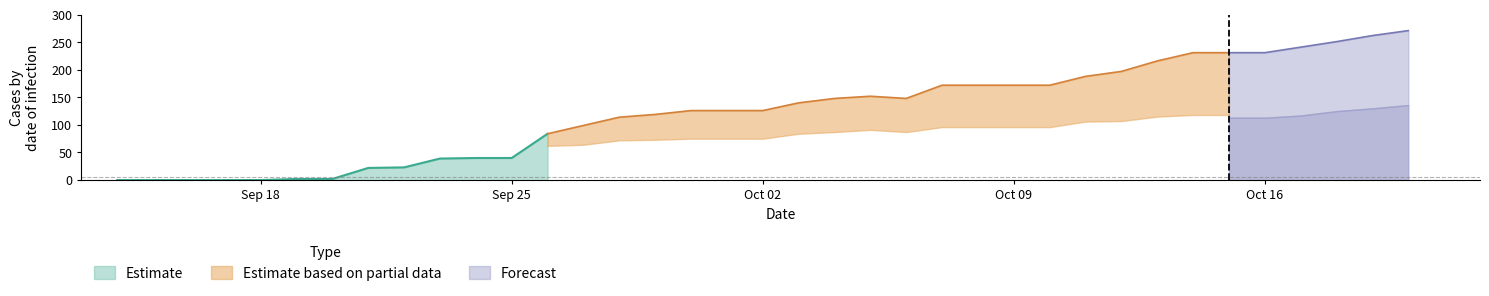

What is the maximum value for Estimate?

84